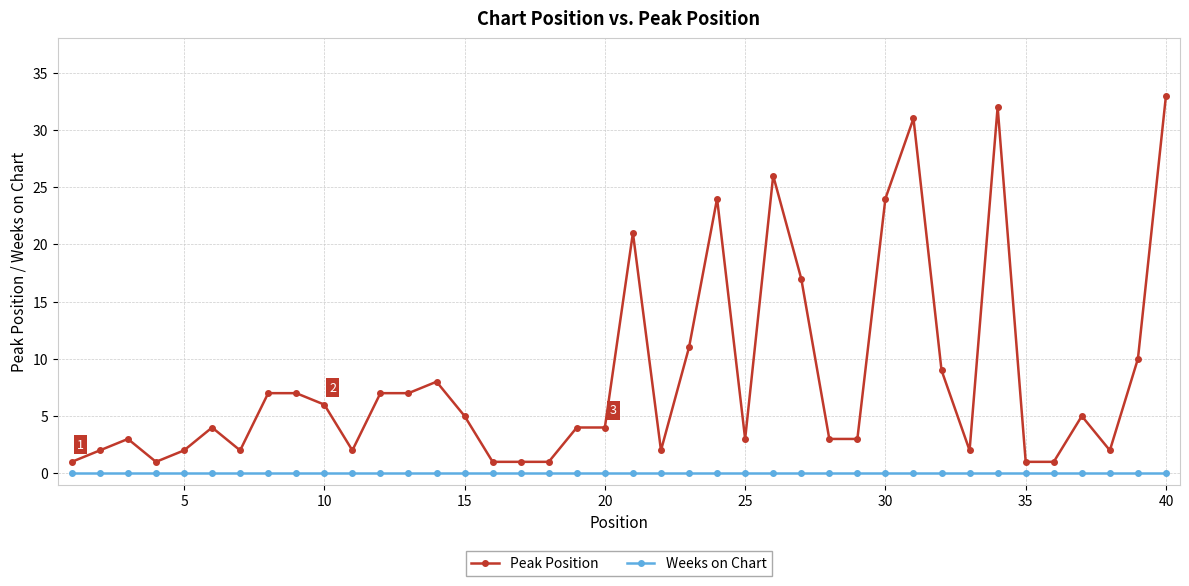

Which series has the largest range (max minus min)?

Peak Position